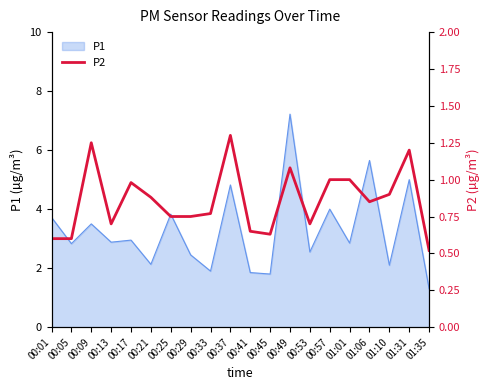

The P1 series shows 4.8 at 00:37. True or false?

True